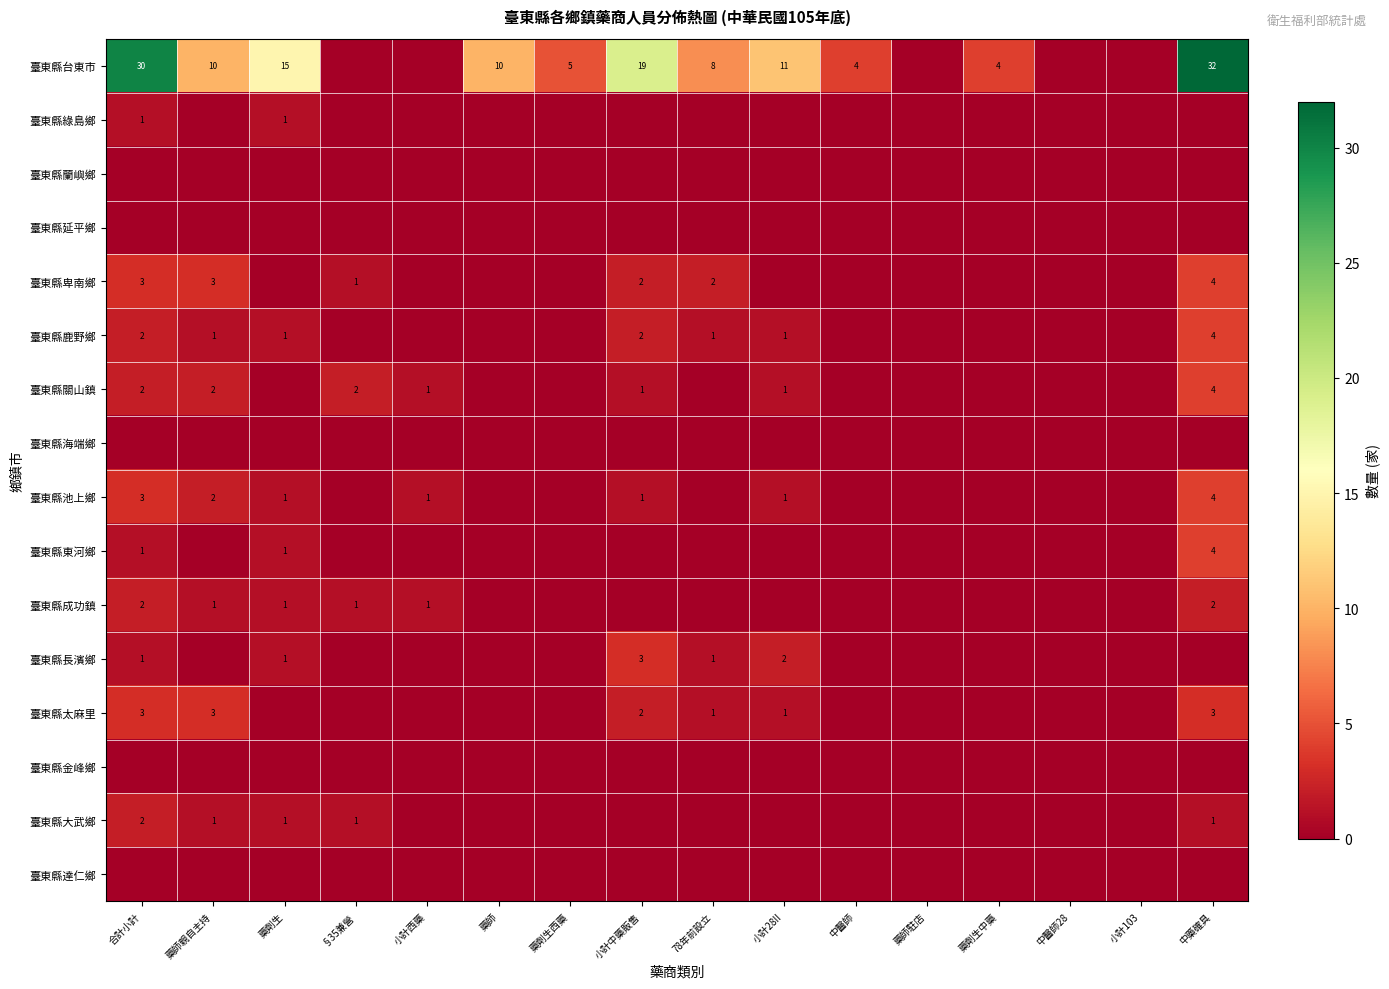

True or false: 臺東縣關山鎮 has a value of 2 at §35兼營.

True